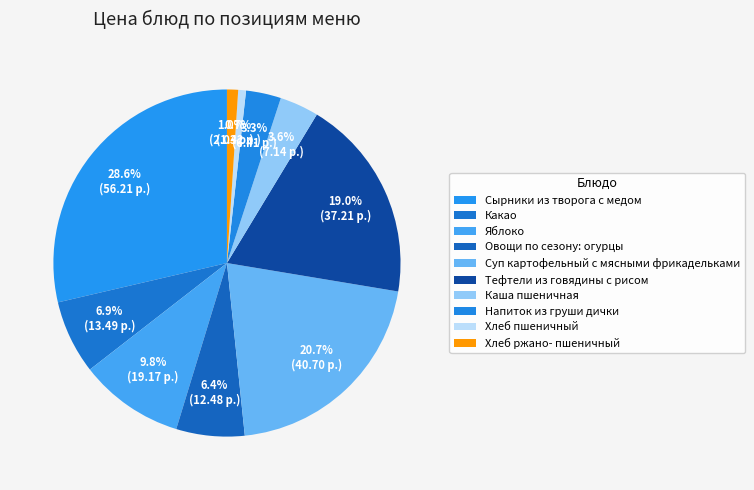

Rank the categories by value from highest to lowest.

Сырники из творога с медом, Суп картофельный с мясными фрикадельками, Тефтели из говядины с рисом, Яблоко, Какао, Овощи по сезону: огурцы, Каша пшеничная, Напиток из груши дички, Хлеб ржано- пшеничный, Хлеб пшеничный